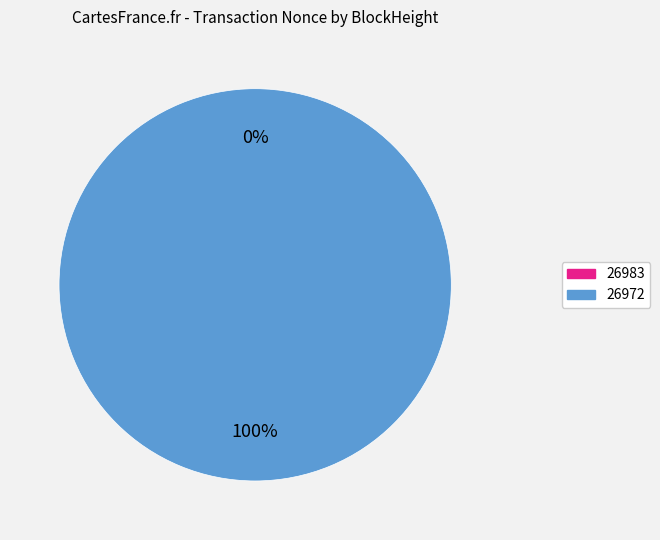

What is the change in value from 26983 to 26972?

+1260